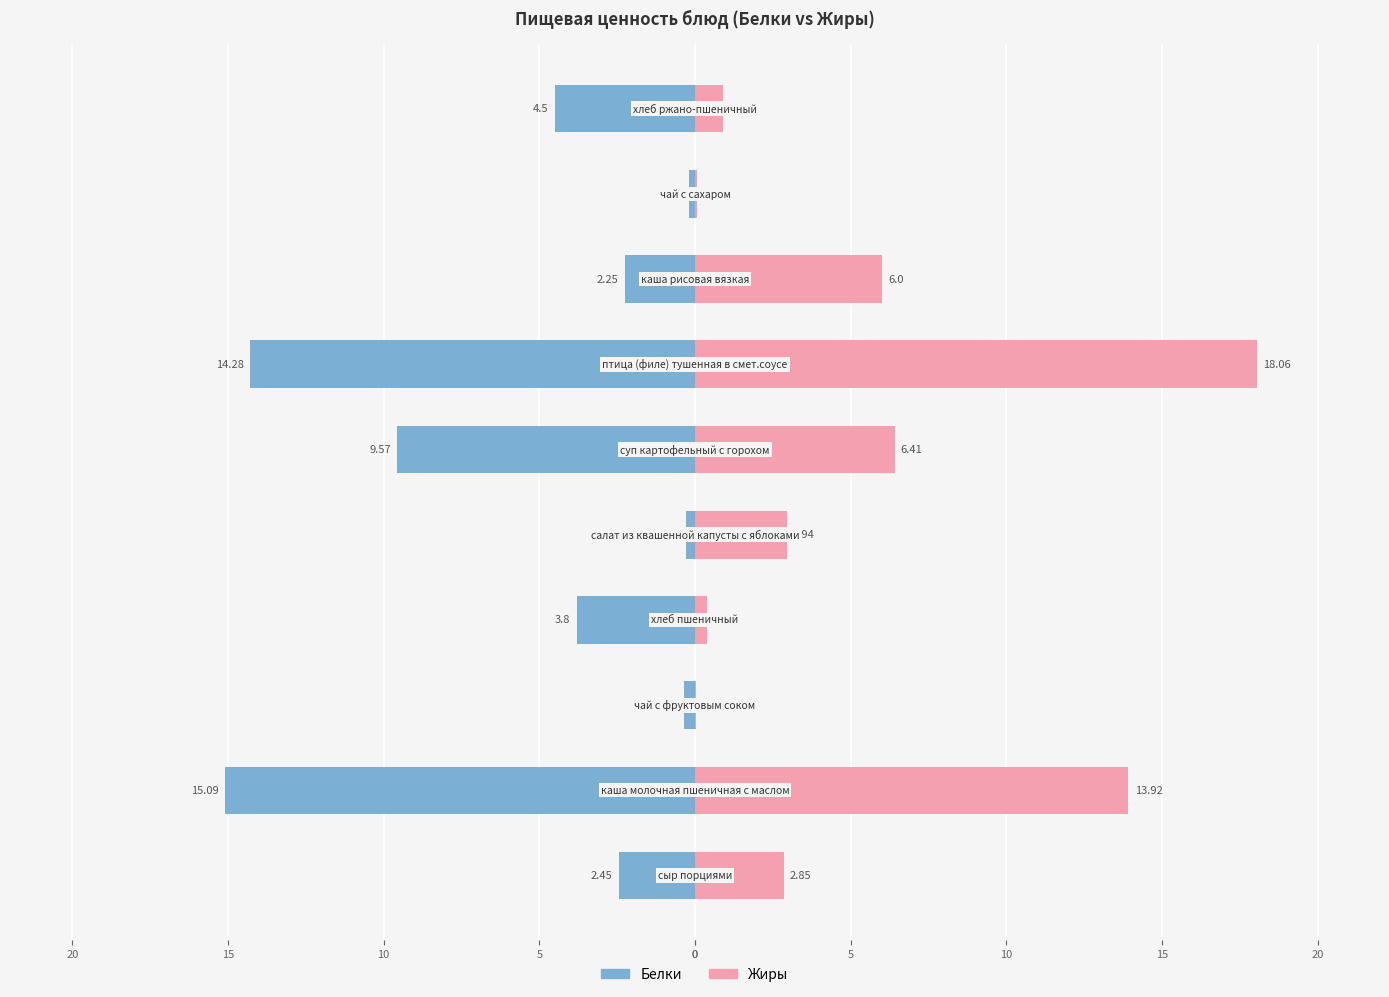

What is the difference between the Белки values at 5 and 15?

14.1